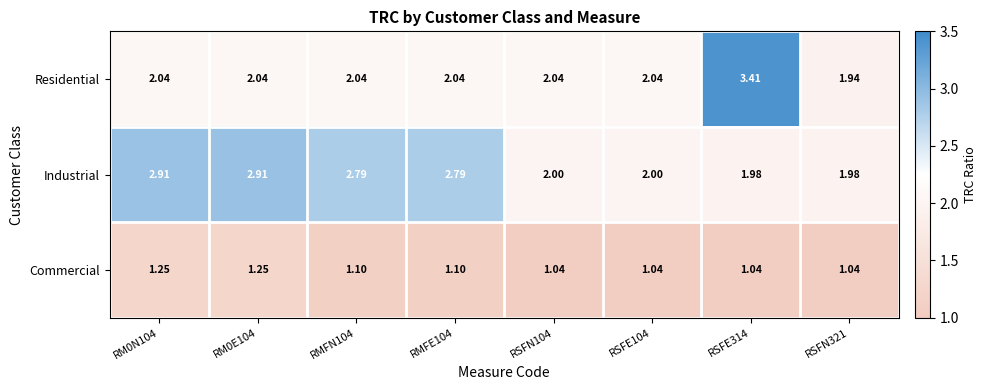

Which series changed the most between RM0E104 and RMFN104?

Commercial